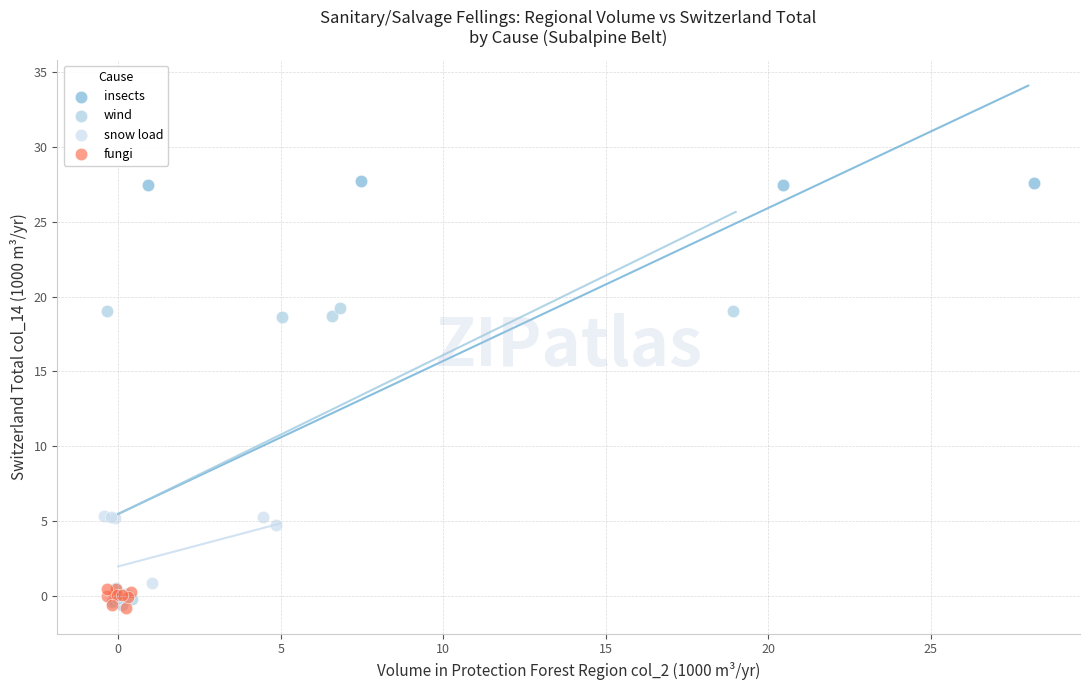

Which series has the largest Y range (max minus min)?

insects